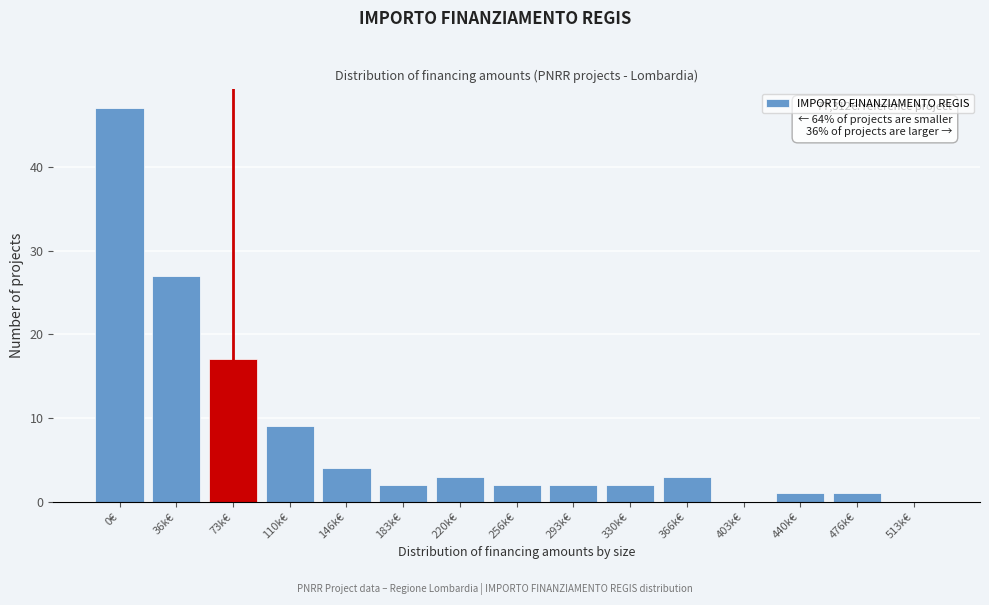

Reading left to right, list all the values displayed in this chart.

0€=47	36k€=27	73k€=17	110k€=9	146k€=4	183k€=2	220k€=3	256k€=2	293k€=2	330k€=2	366k€=3	403k€=0	440k€=1	476k€=1	513k€=0